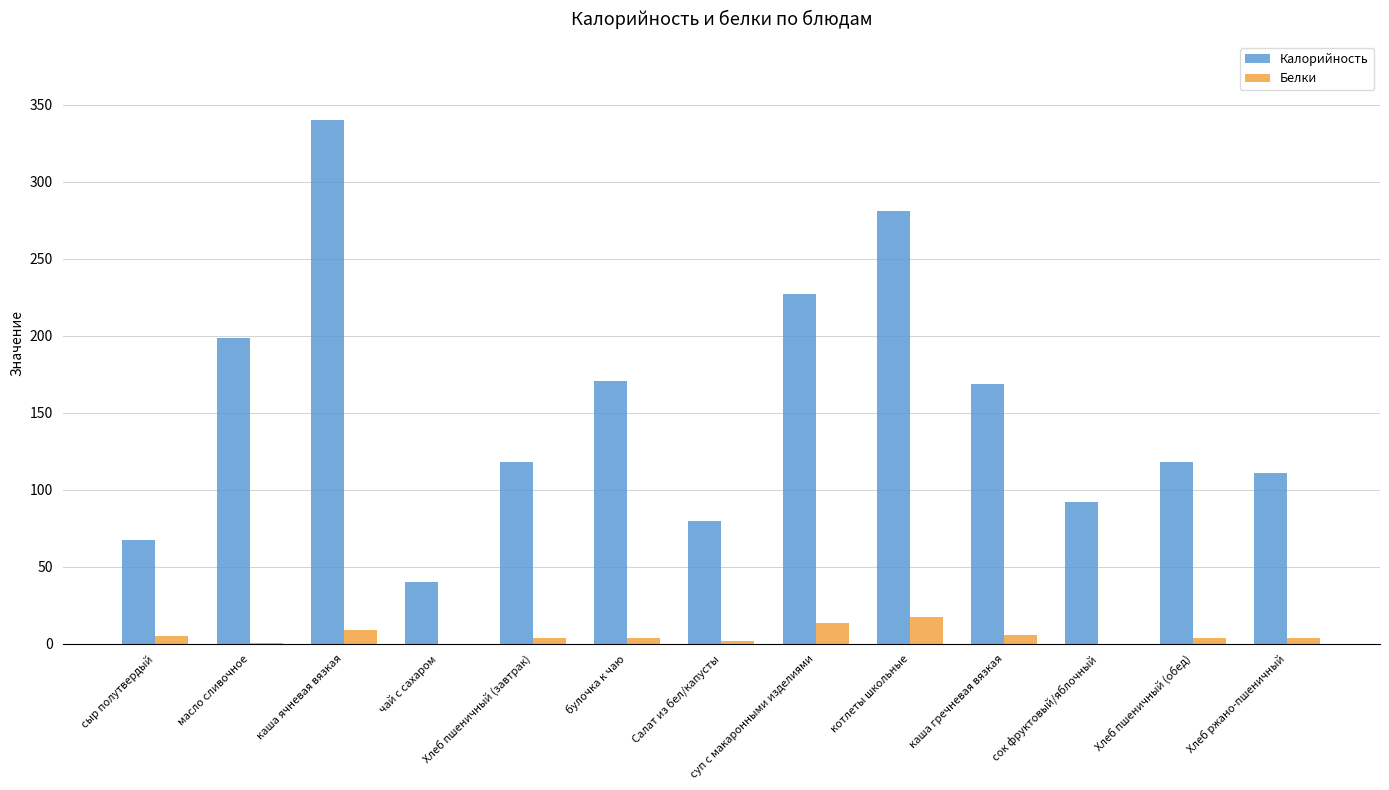

What is the approximate value of Калорийность at каша гречневая вязкая?

168.6